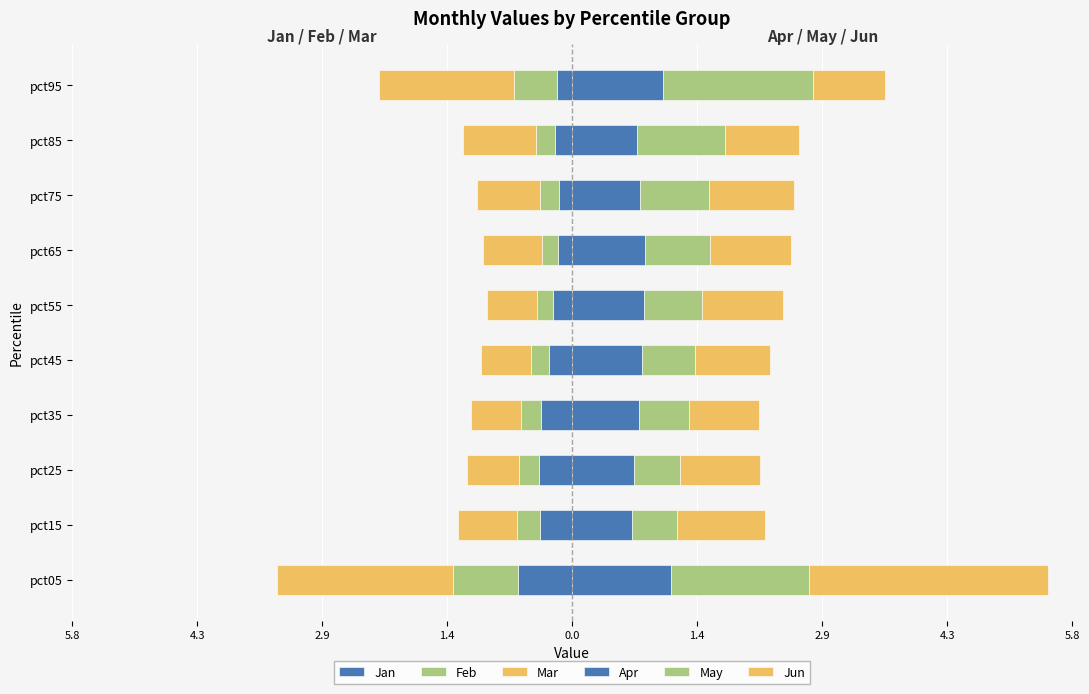

What are all the series names shown in the legend?

Jan, Feb, Mar, Apr, May, Jun